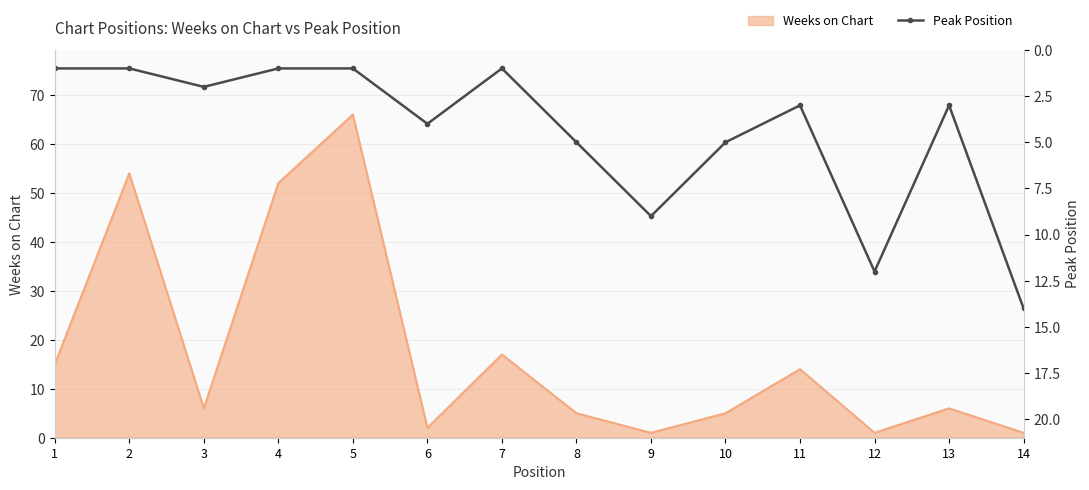

Rank the categories by value from lowest to highest.

1, 2, 4, 5, 7, 3, 11, 13, 6, 8, 10, 9, 12, 14